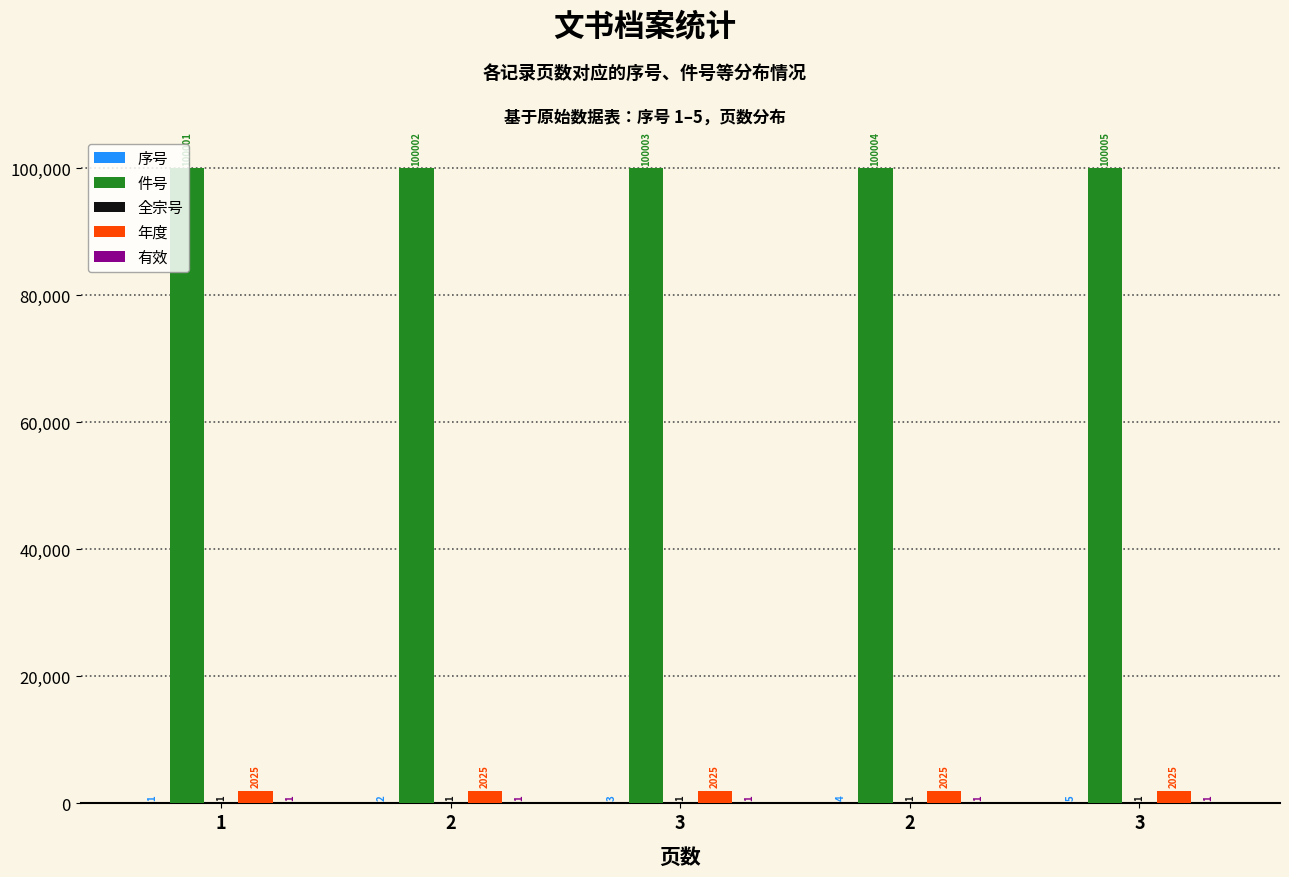

Reading left to right, transcribe all the data shown in this chart.

序号: 1=1	2=2	3=3	2=4	3=5
件号: 1=100001	2=100002	3=100003	2=100004	3=100005
全宗号: 1=1	2=1	3=1	2=1	3=1
年度: 1=2025	2=2025	3=2025	2=2025	3=2025
有效: 1=1	2=1	3=1	2=1	3=1